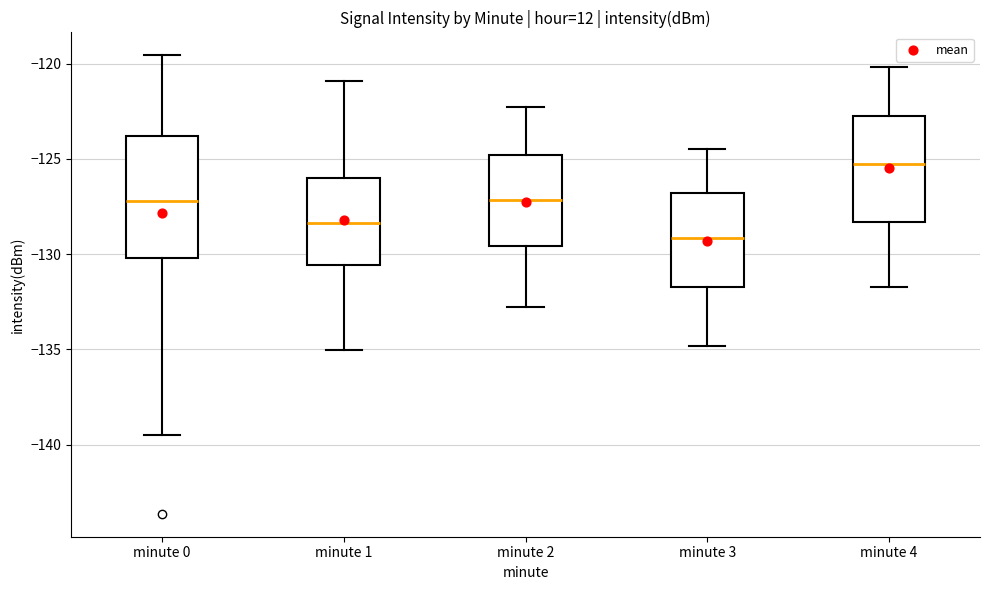

Where is the upper edge of the box for minute 2 on the y-axis? The values are not printed on the chart, so give them approximately, as read against the axis.

-125.0